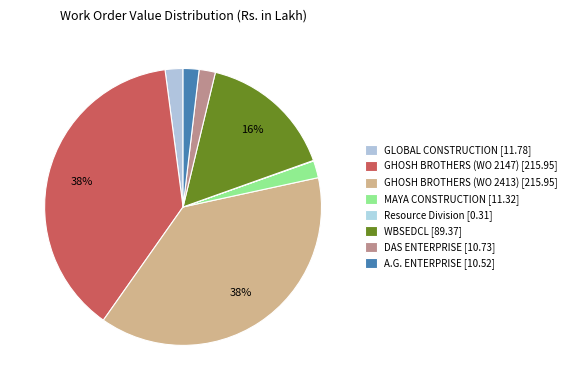

To the nearest percent, what is the difference between the largest and smallest slice percentages?

38%